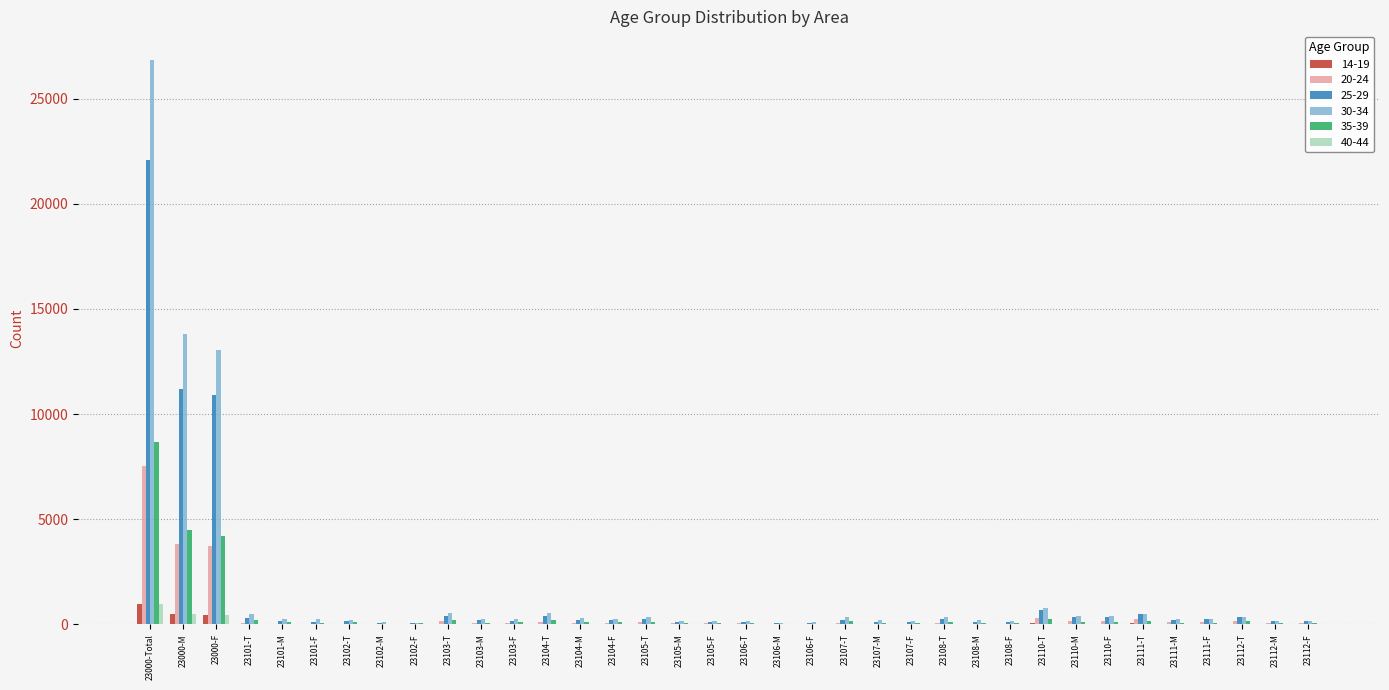

The 40-44 series shows 12 at 23110-F. True or false?

True